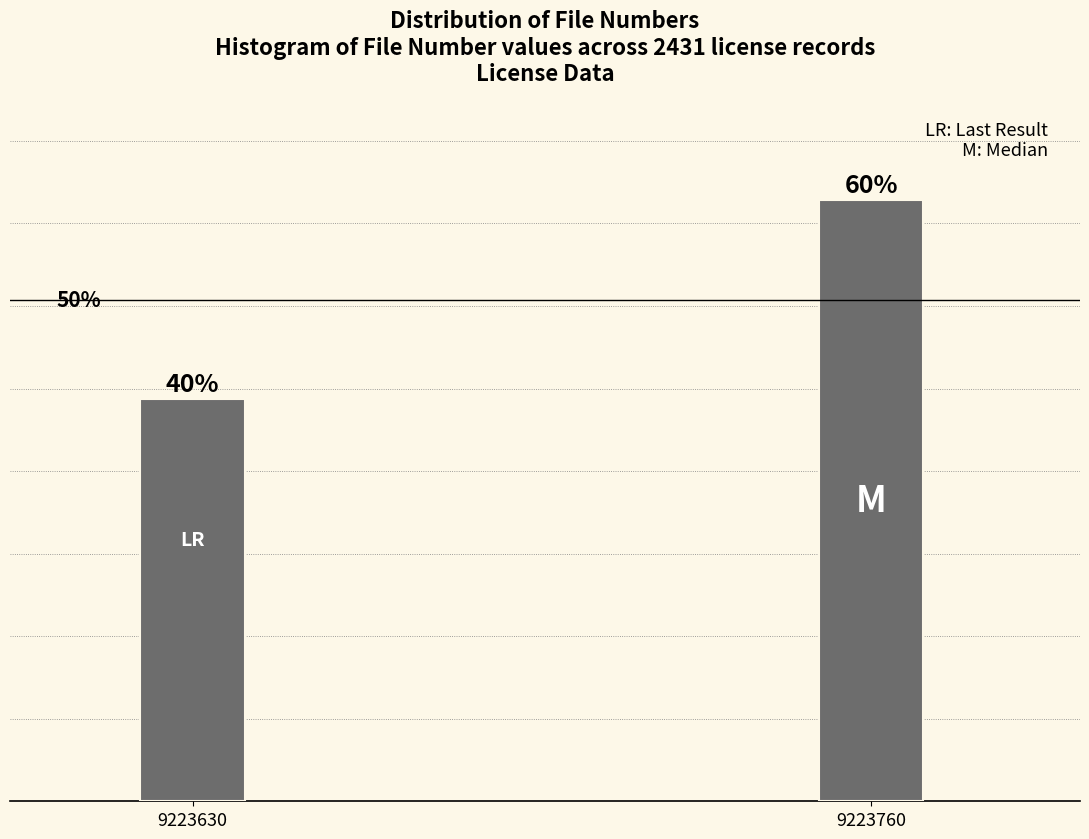

Does the chart contain any negative values?

No